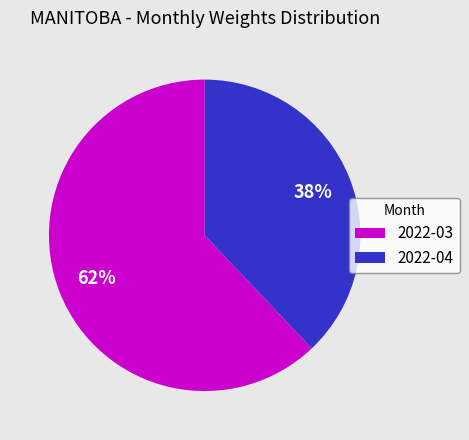

Which has a higher value, 2022-04 or 2022-03?

2022-03